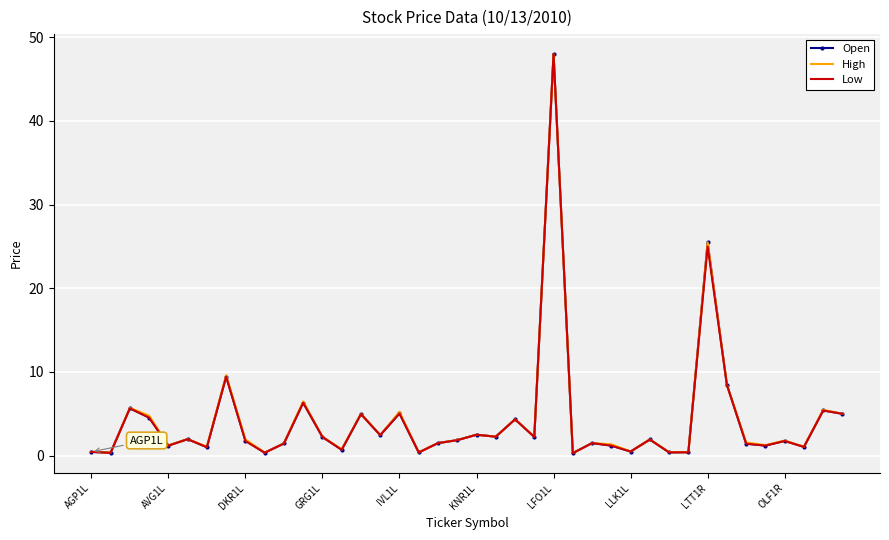

What is the maximum value for High?

48.0